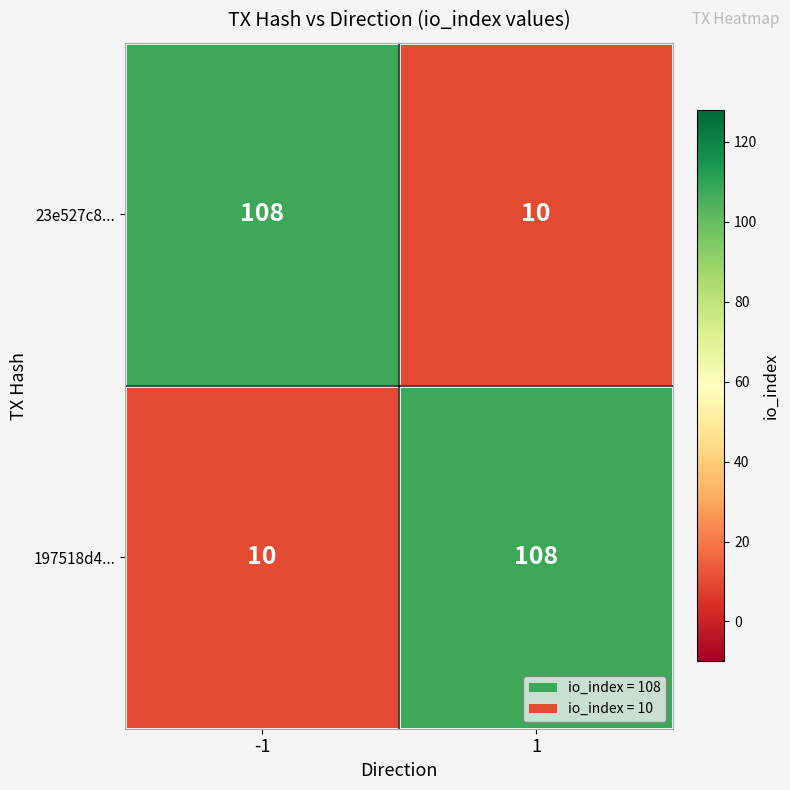

The 23e527c8... series shows 10 at 1. True or false?

True